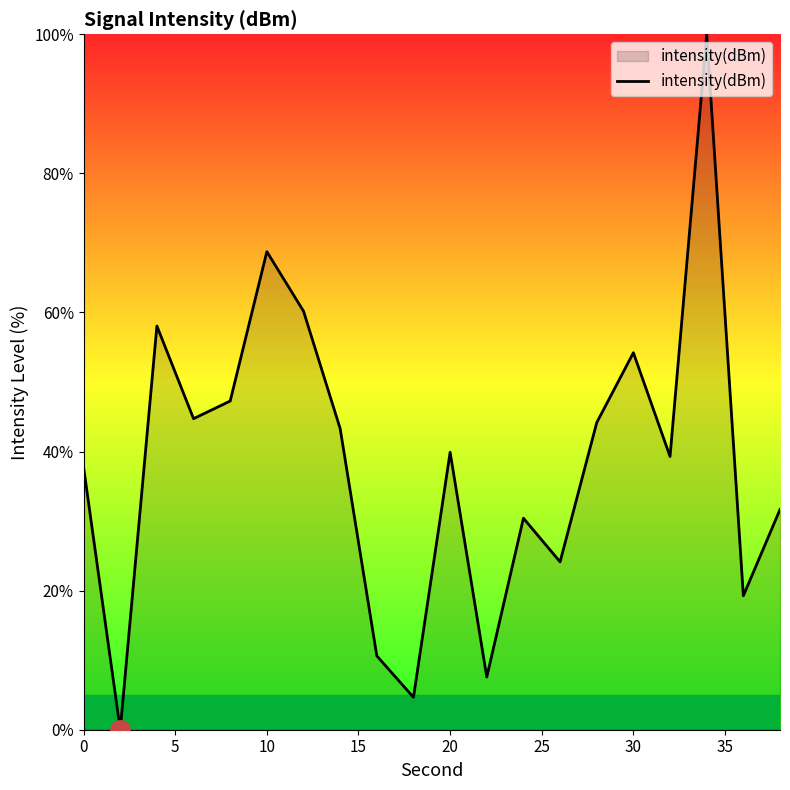

What is the greatest value displayed?

100.0